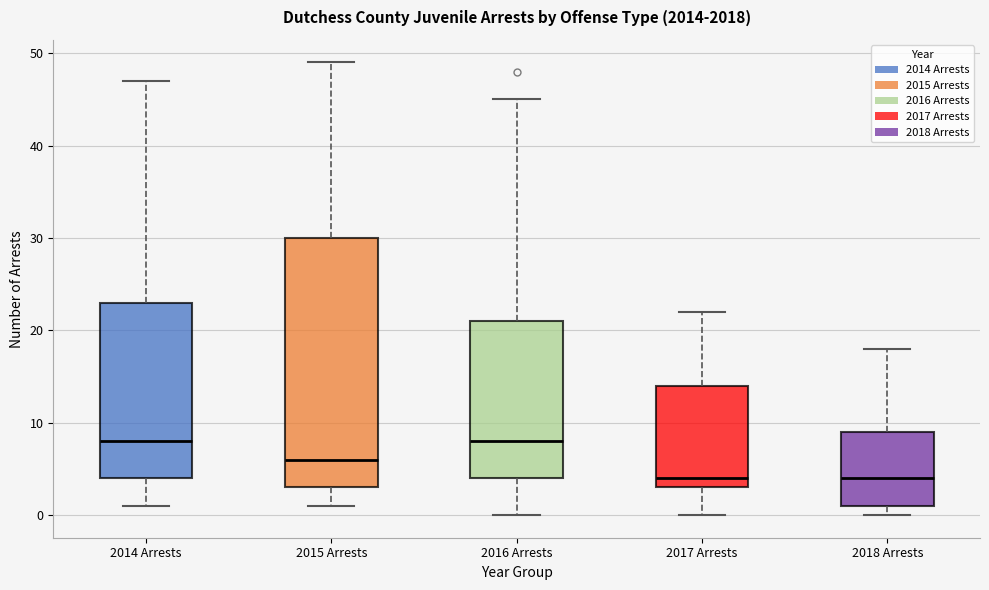

Reading left to right, read every box against the y-axis: the position of its median line, the range the box covers, and the ends of its whiskers. The values are not printed on the chart, so give them approximately, as read against the axis.

2014 Arrests: median 8, box 4 to 23, whiskers 1 to 47
2015 Arrests: median 6, box 3 to 30, whiskers 1 to 49
2016 Arrests: median 8, box 4 to 21, whiskers 0 to 45
2017 Arrests: median 4, box 3 to 14, whiskers 0 to 22
2018 Arrests: median 4, box 1 to 9, whiskers 0 to 18